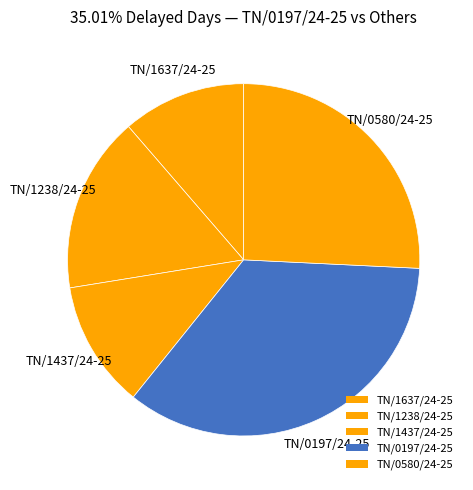

How many slices are in this pie chart?

5